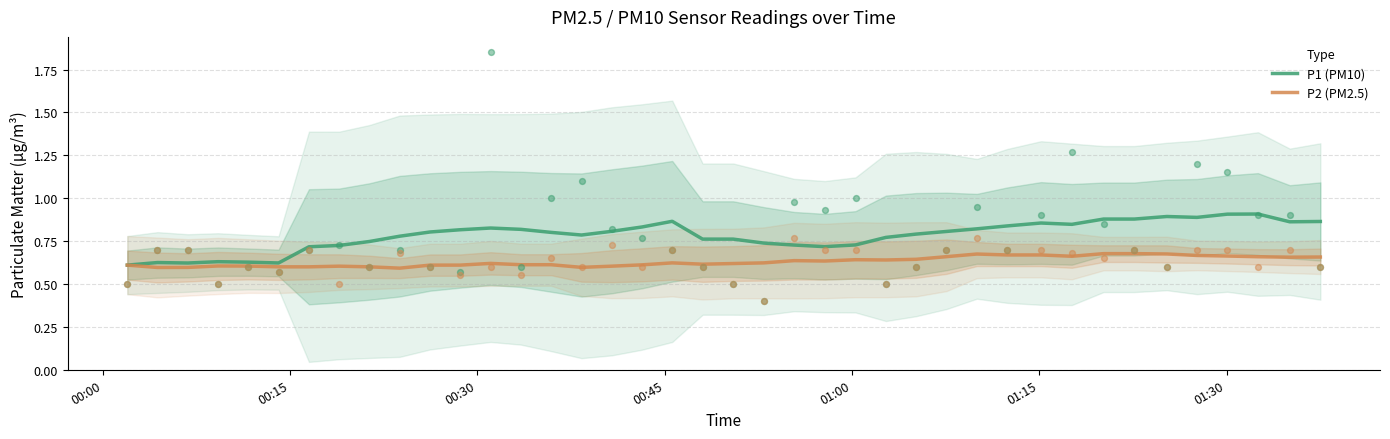

Which series reaches the maximum Y coordinate?

P1 (PM10)